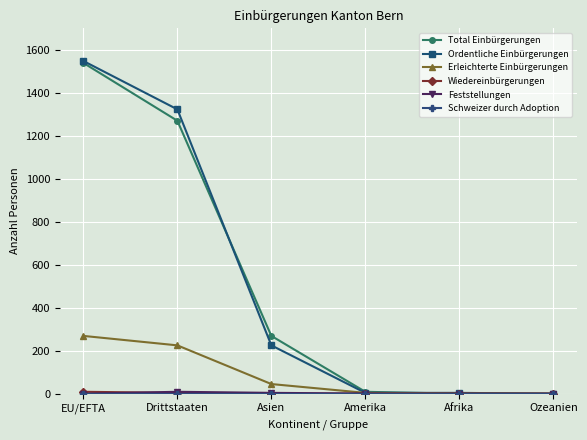

Which label corresponds to the largest value in the chart?

EU/EFTA